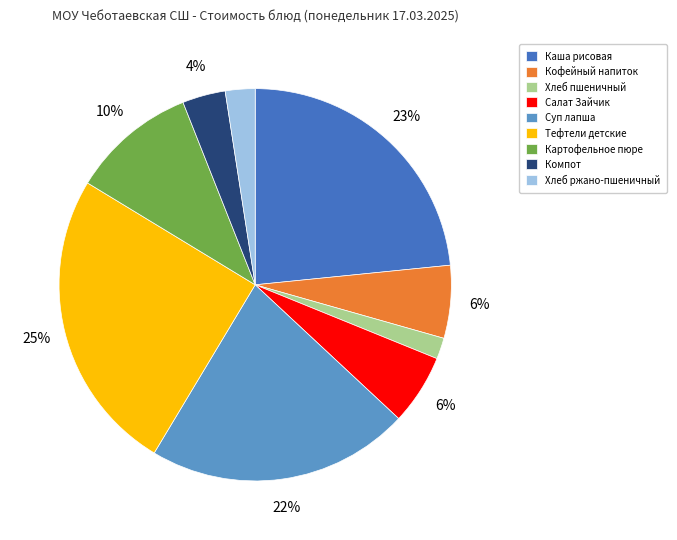

How many segments does this pie chart have?

9